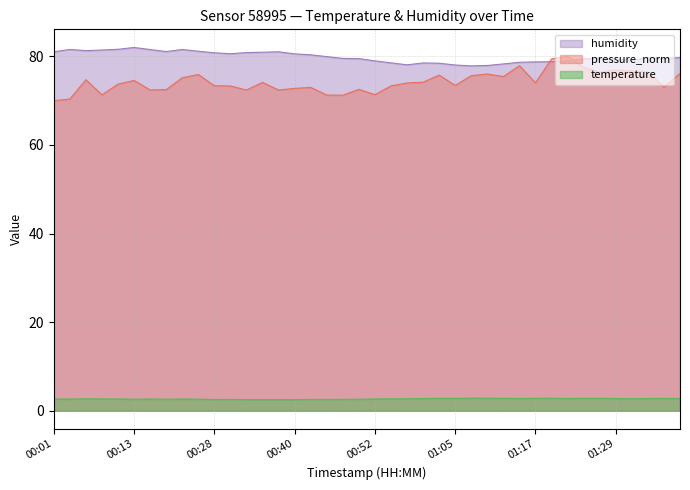

How many lines are shown in the chart?

3